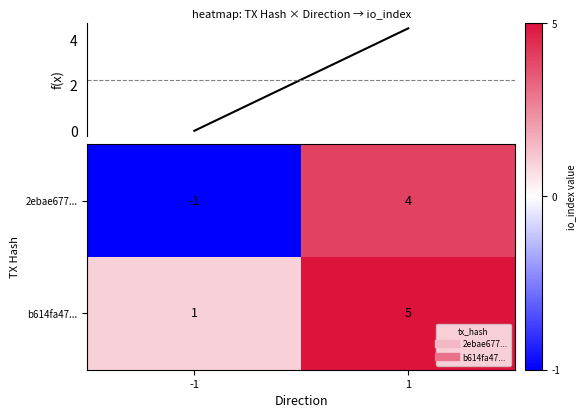

The value of b614fa47... at -1 is 1. True or false?

True